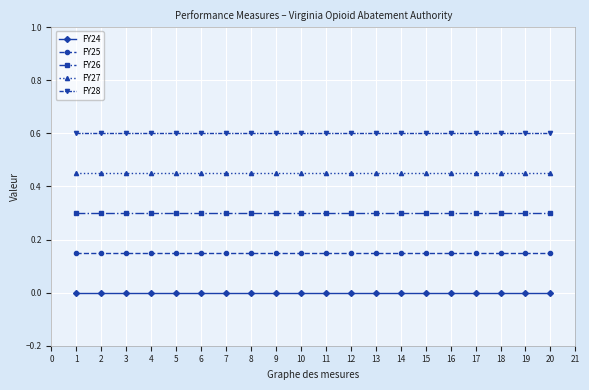

Rank the series by their average value, from highest to lowest.

FY28, FY27, FY26, FY25, FY24